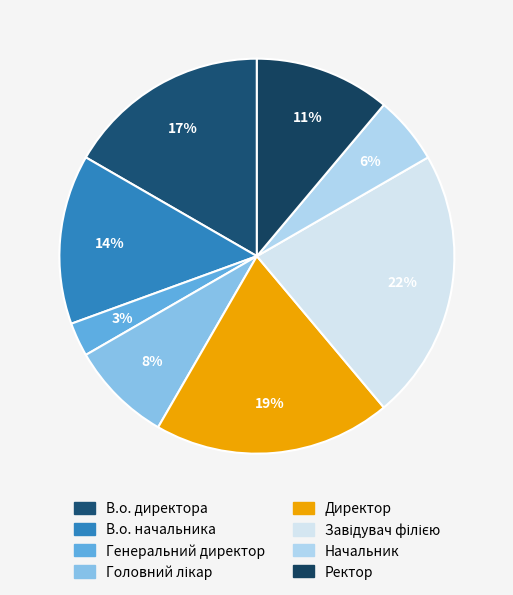

Count the number of slices in the pie.

8